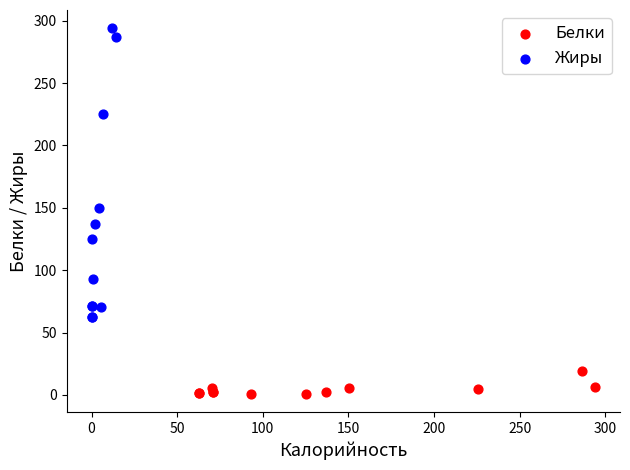

Which series has the widest spread of Y values?

Жиры